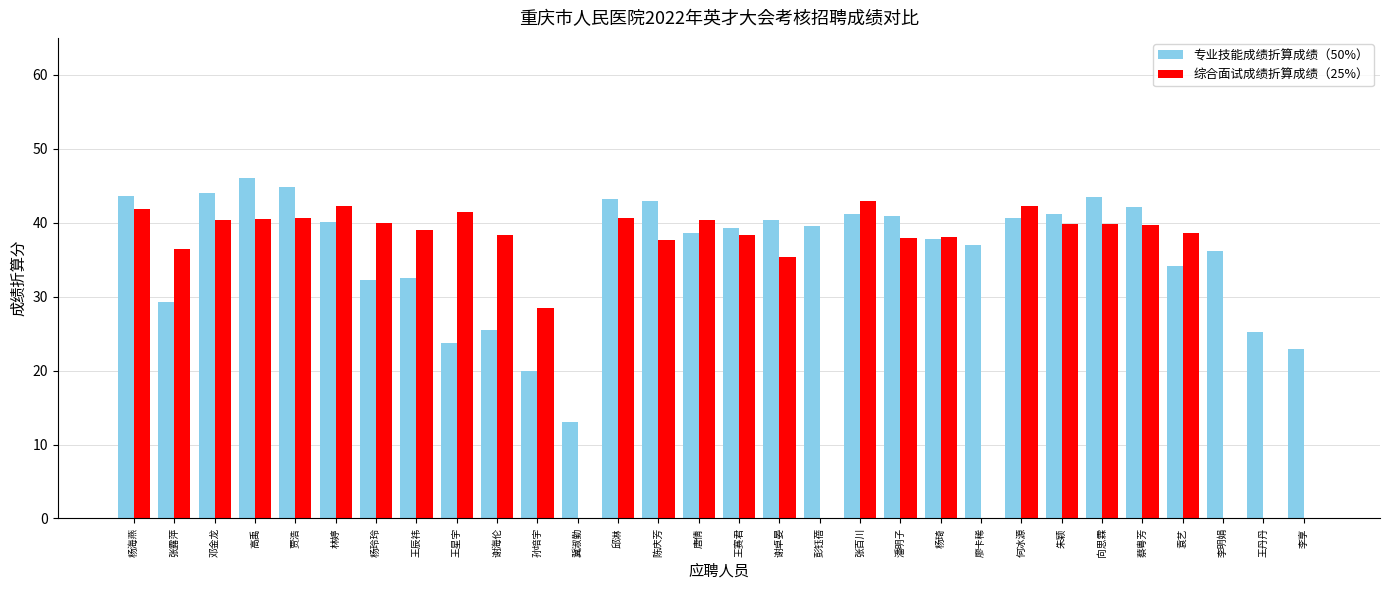

Between 邓金龙 and 王辰祎, which series saw the biggest shift?

专业技能成绩折算成绩（50%）